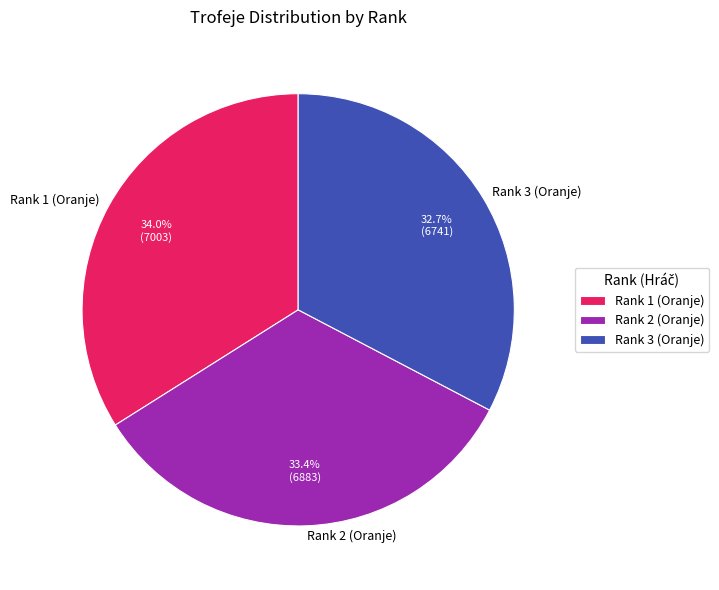

Does any single category account for the majority?

No